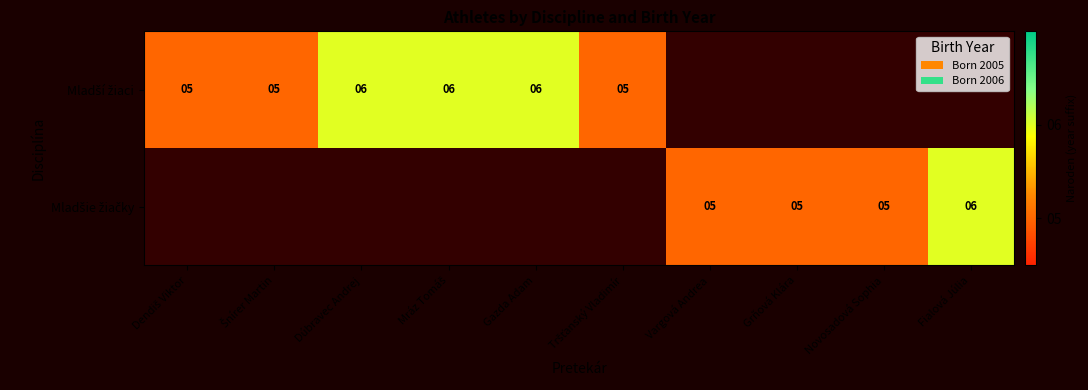

At how many categories does at least one series exceed 5?

4